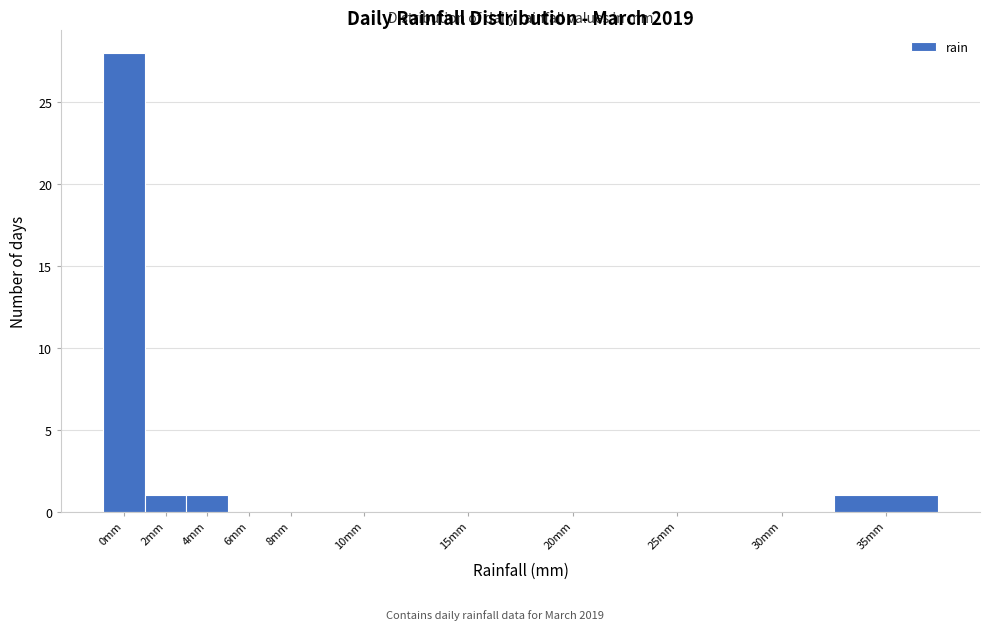

Reading right to left, extract all data points from this chart.

35mm=1	30mm=0	25mm=0	20mm=0	15mm=0	10mm=0	8mm=0	6mm=0	4mm=1	2mm=1	0mm=28